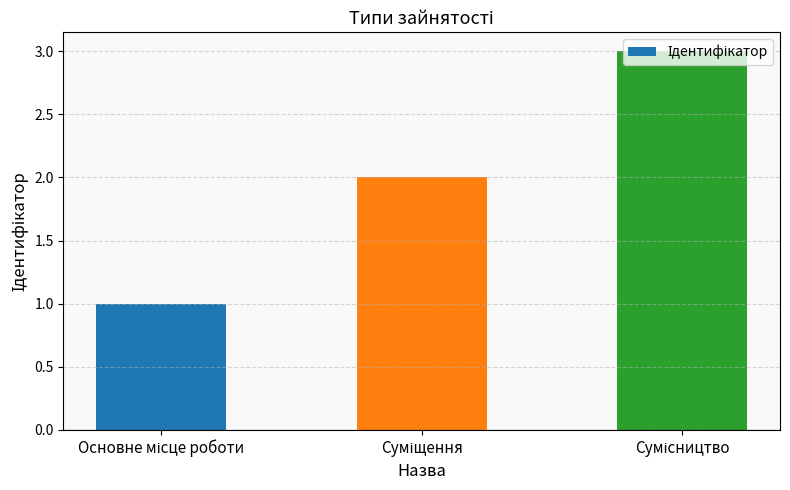

How many bars are there in total?

3